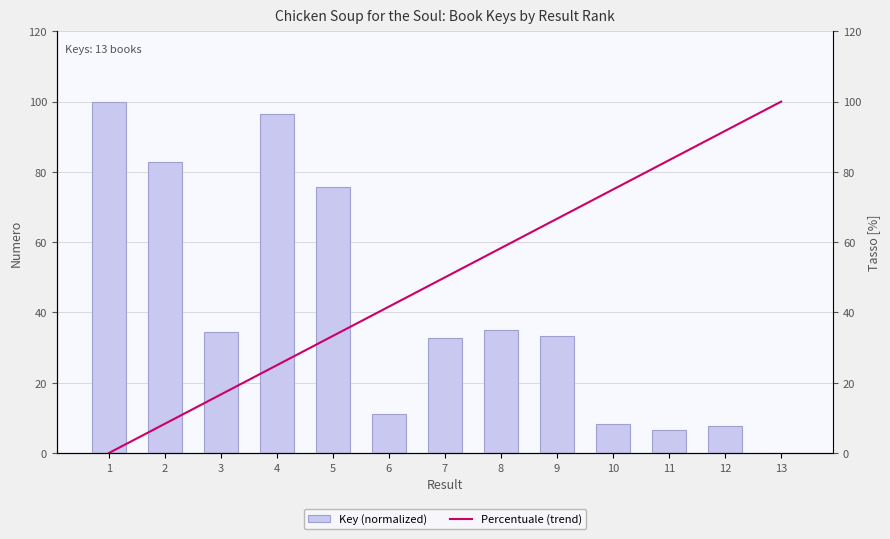

How many values in Key (normalized) are above zero?

12